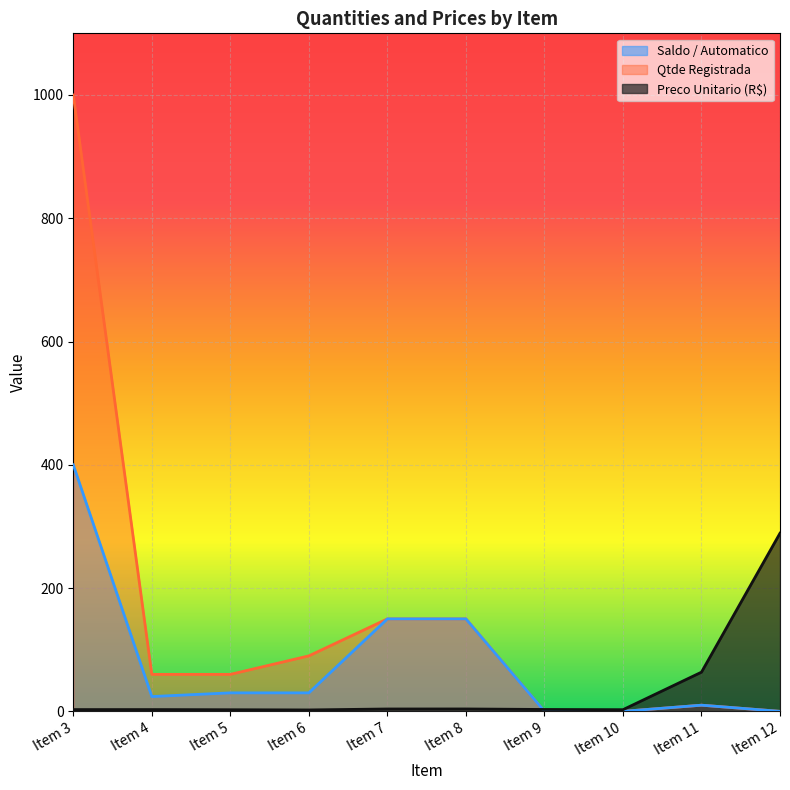

What is the maximum value shown in the chart?

1000.0